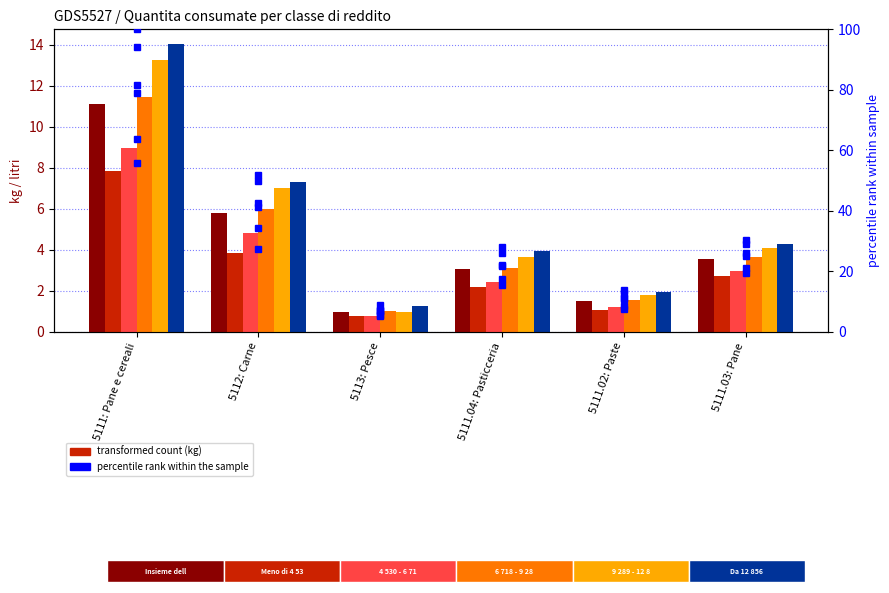

What is the sum of all 4 530 - 6 717 values?

21.2